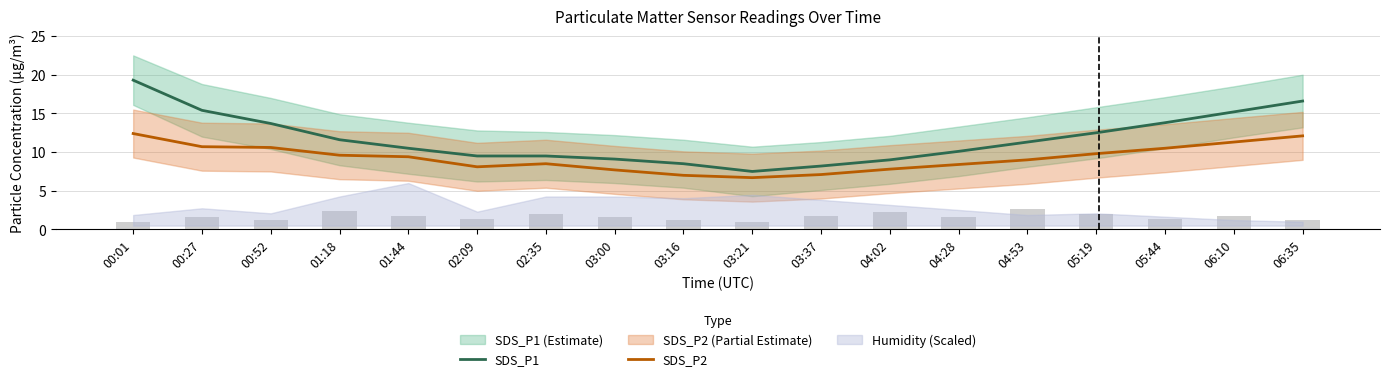

Reading left to right, extract all data points from this chart.

SDS_P1: 00:01=19.3	00:27=15.4	00:52=13.7	01:18=11.6	01:44=10.5	02:09=9.5	02:35=9.5	03:00=9.1	03:16=8.5	03:21=7.5	03:37=8.2	04:02=9.0	04:28=10.1	04:53=11.3	05:19=12.5	05:44=13.8	06:10=15.2	06:35=16.6
SDS_P2: 00:01=12.4	00:27=10.7	00:52=10.6	01:18=9.6	01:44=9.4	02:09=8.1	02:35=8.5	03:00=7.7	03:16=7.0	03:21=6.7	03:37=7.1	04:02=7.8	04:28=8.4	04:53=9.0	05:19=9.8	05:44=10.5	06:10=11.3	06:35=12.1